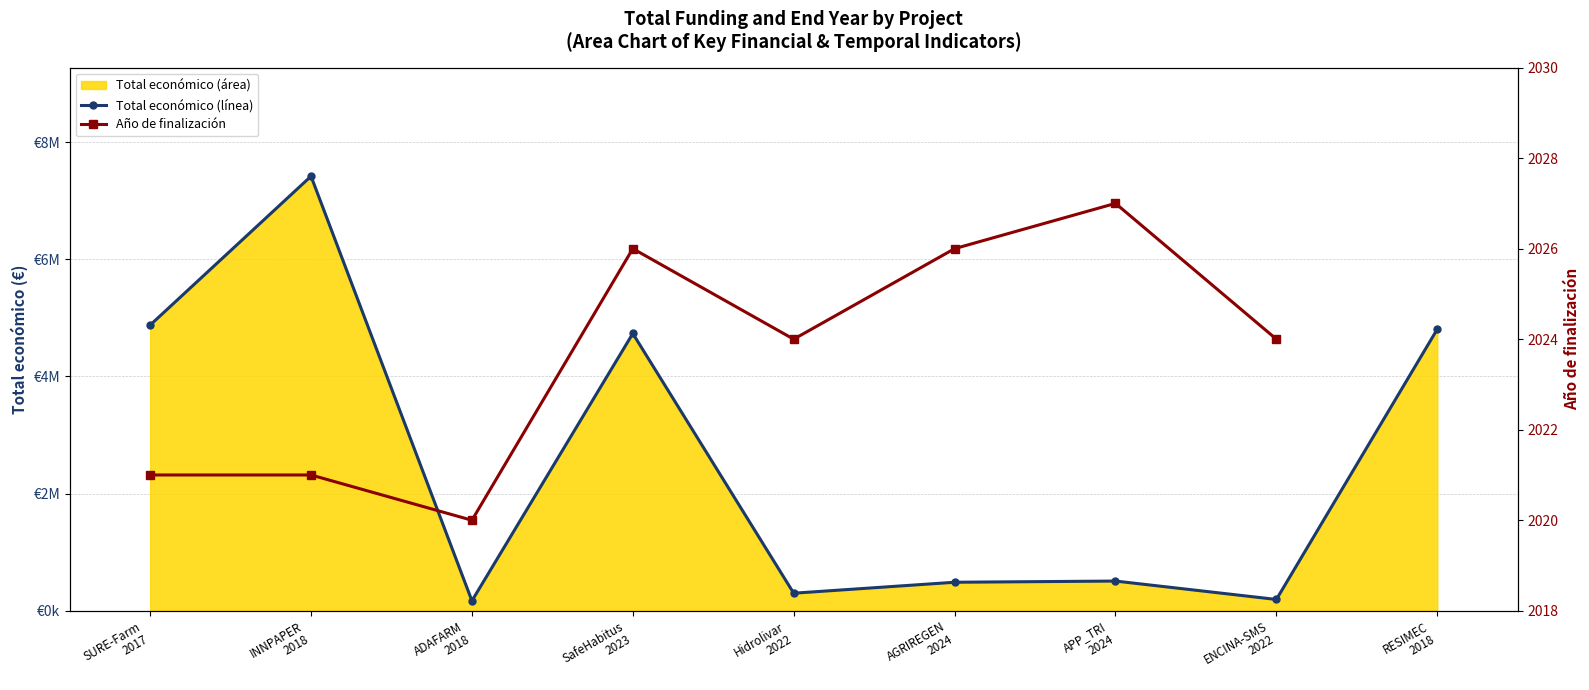

What is the sum of the values at ENCINA-SMS 2022 and ADAFARM 2018?

363270